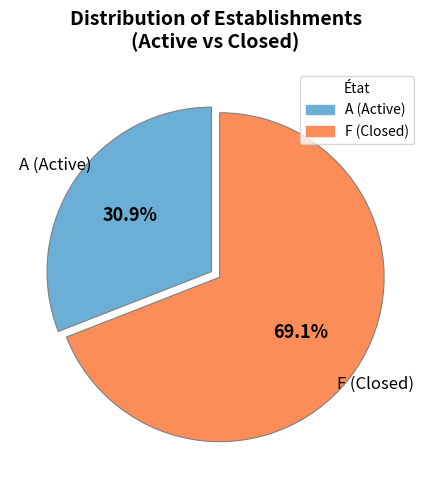

Does any single category account for the majority?

Yes